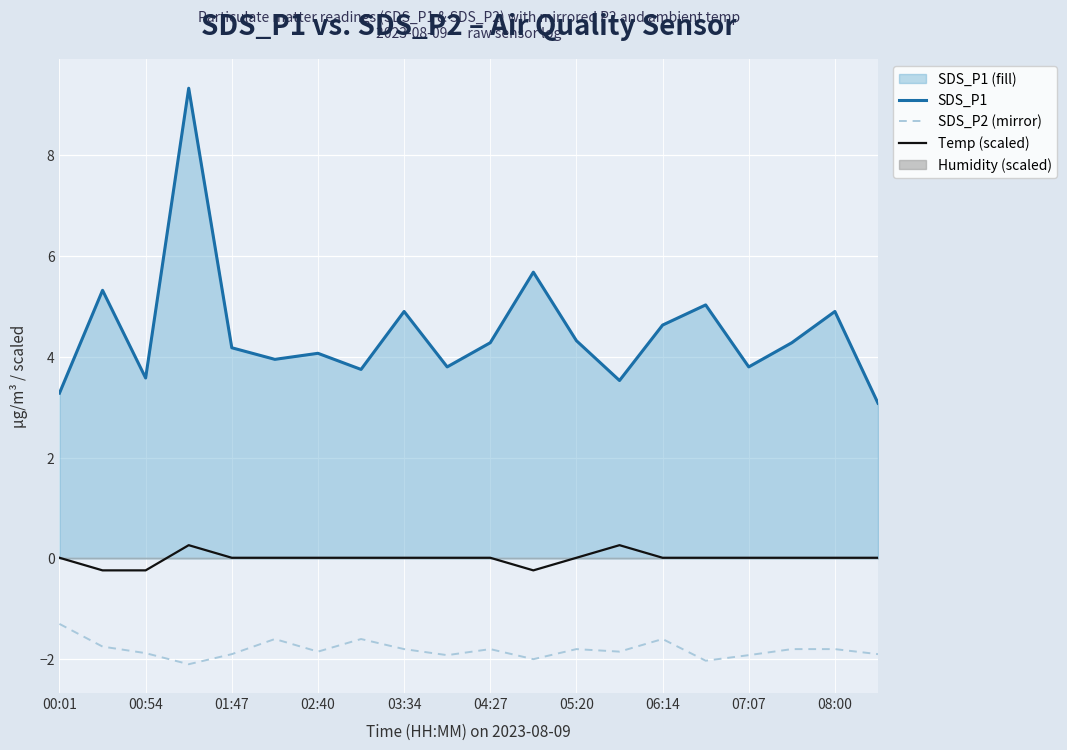

True or false: SDS_P1 has a value of 4.6 at 06:14.

True